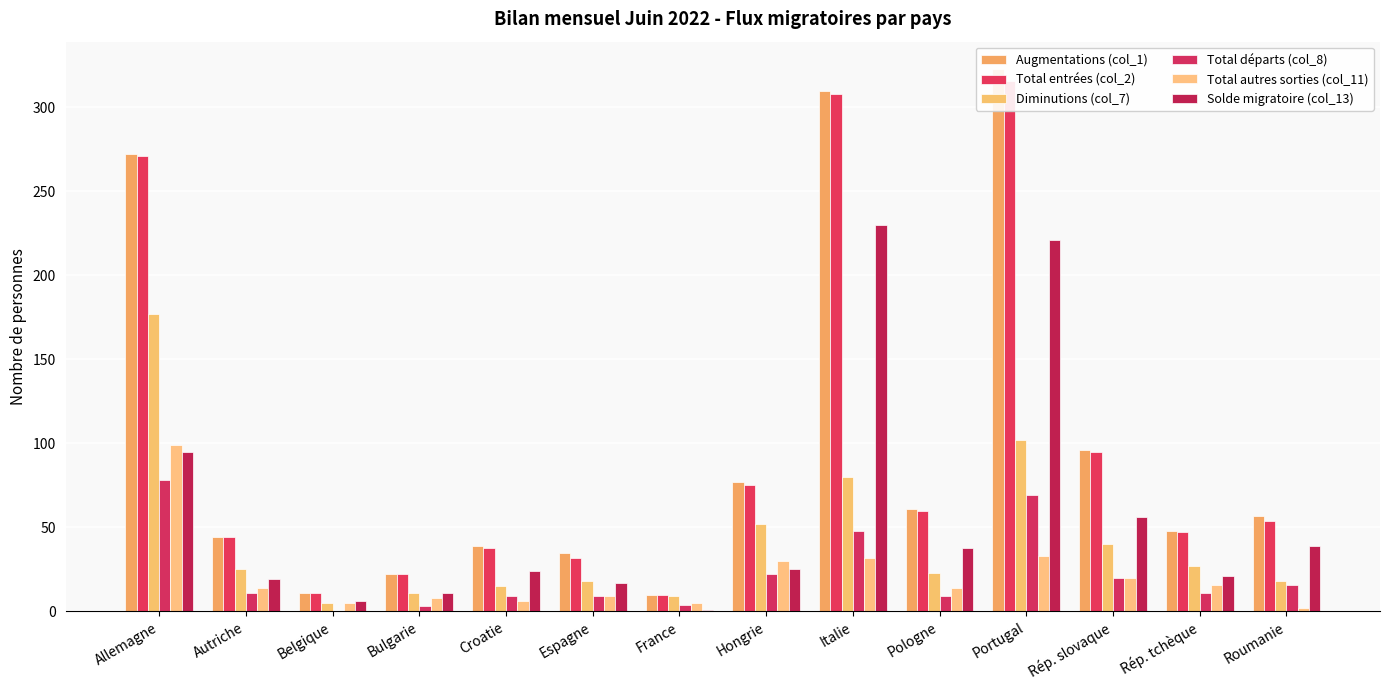

What is the label of the 10th bar from the right?

Croatie